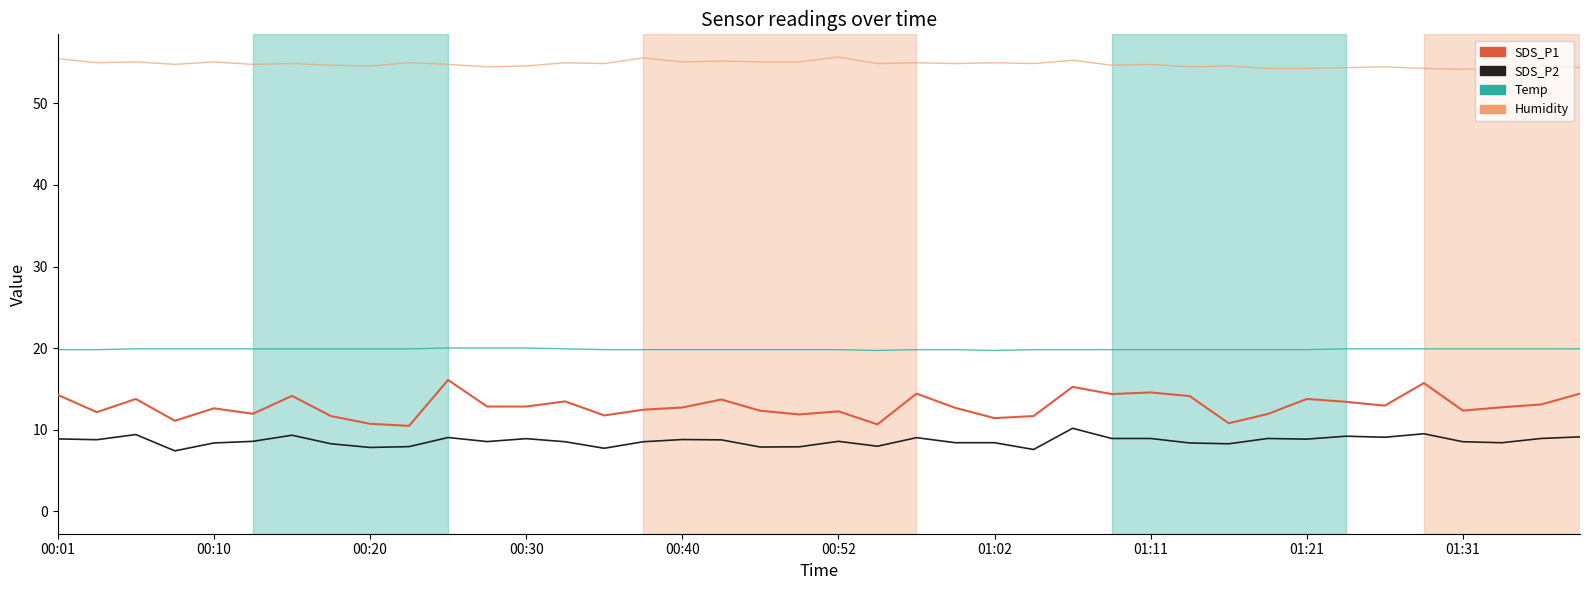

Rank the series by their maximum value, from lowest to highest.

SDS_P2, SDS_P1, Temp, Humidity